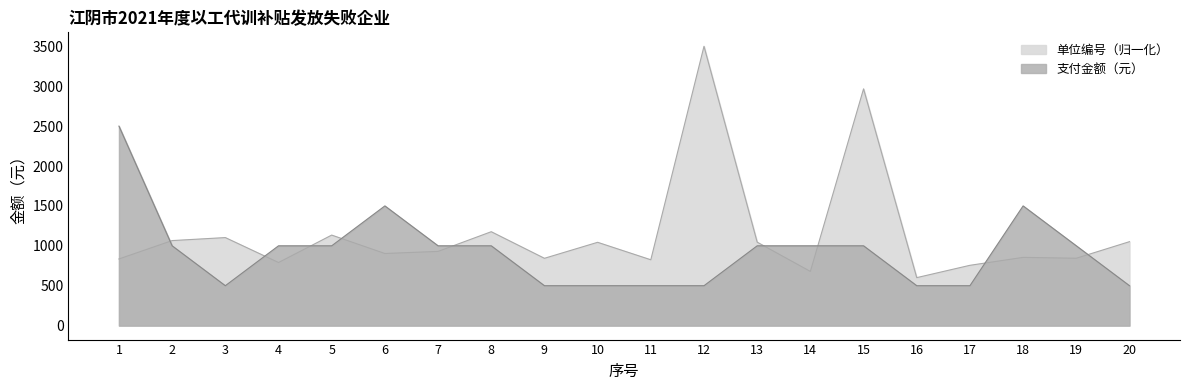

List the series in order of their overall mean, lowest first.

支付金额（元）, 单位编号（归一化）